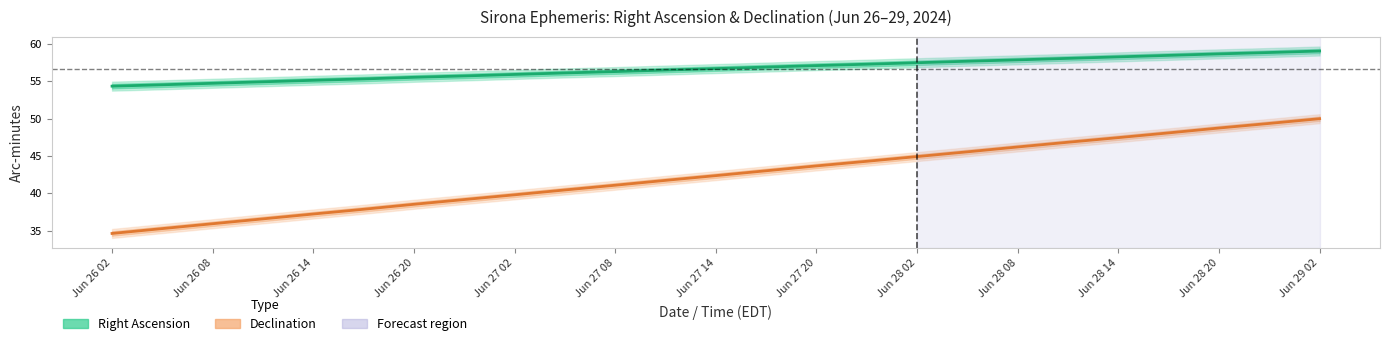

True or false: Right Ascension (min) and Declination (arc-min) intersect in this chart.

False